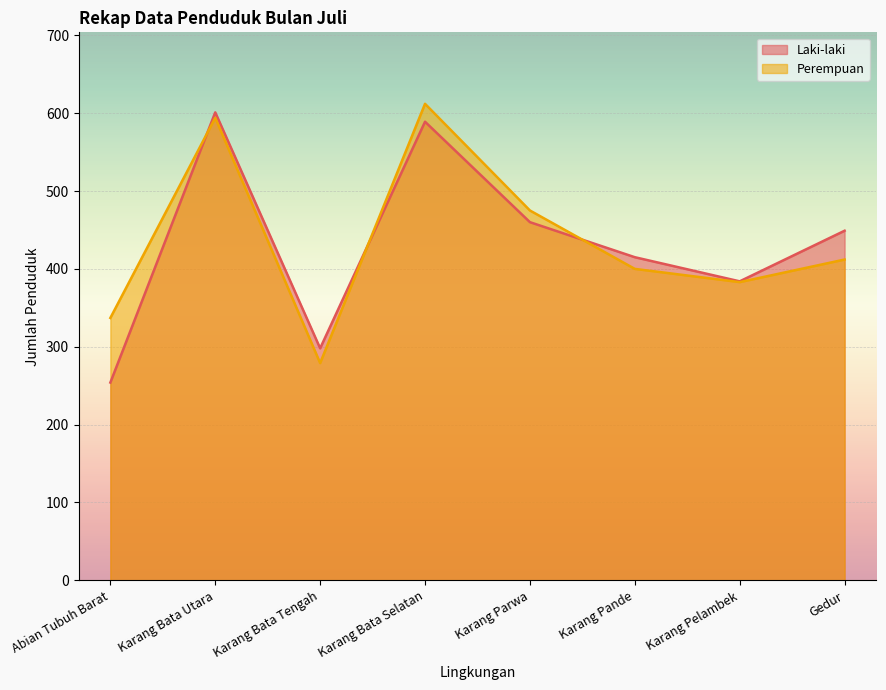

True or false: Perempuan and Laki-laki intersect in this chart.

True